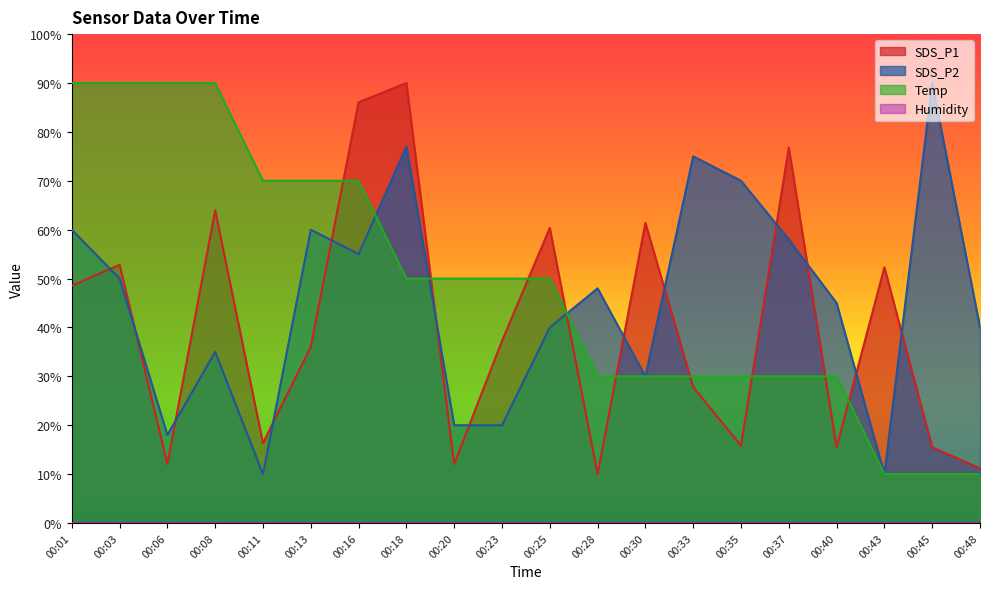

What is the difference between the highest and lowest values at 00:35?

70.0